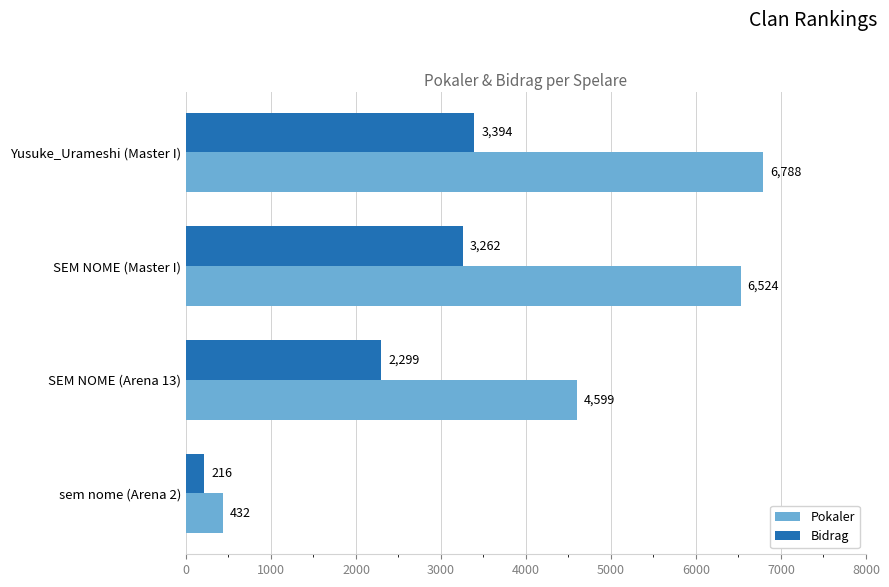

Rank the categories by Pokaler value from lowest to highest.

sem nome (Arena 2), SEM NOME (Arena 13), SEM NOME (Master I), Yusuke_Urameshi (Master I)